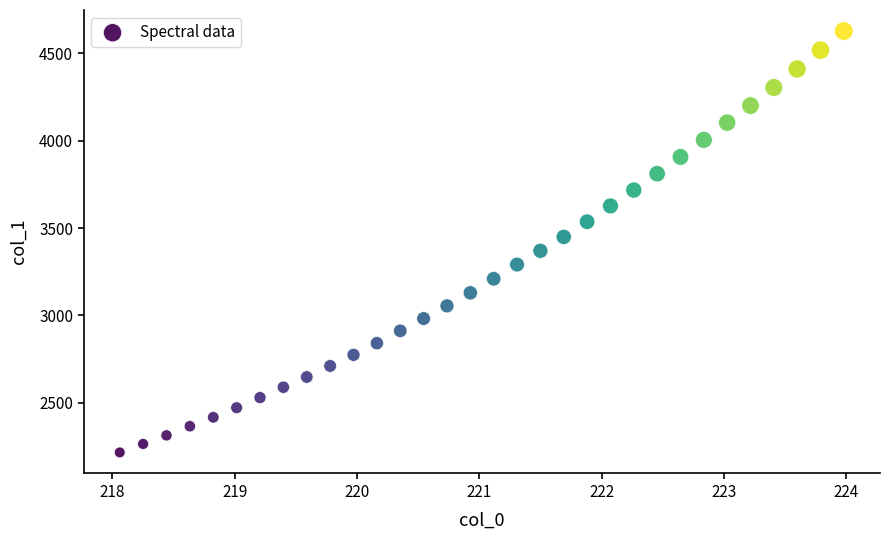

What is the range of X values (max minus min)?

5.9